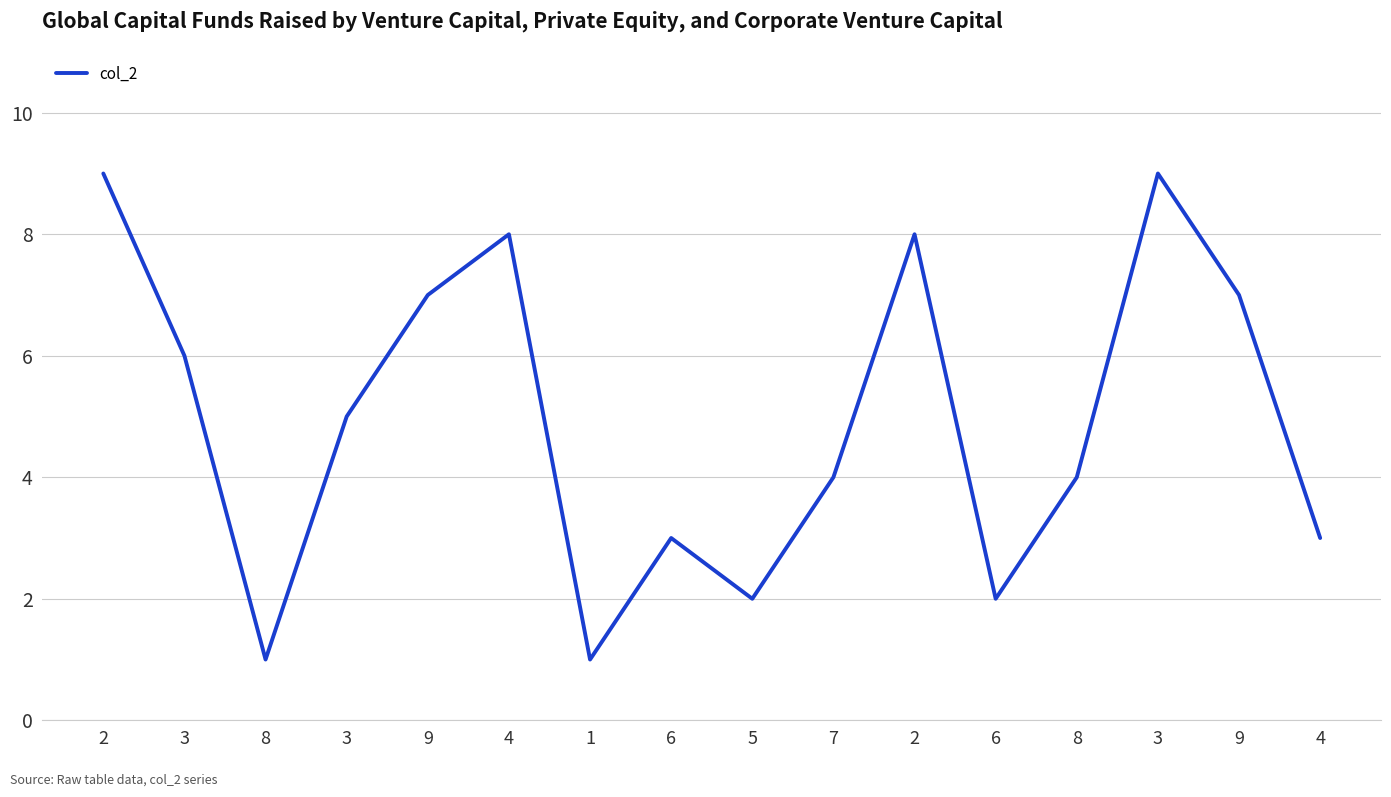

Is this an area chart (filled region under the line)?

No